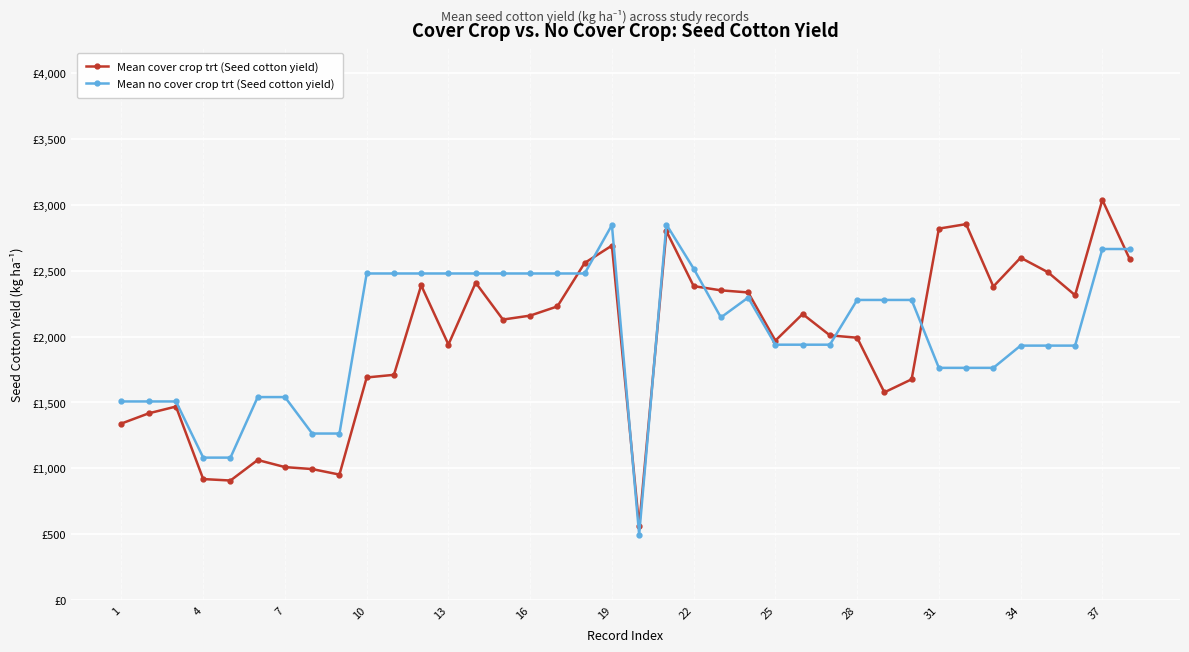

Reading left to right, list all the values displayed in this chart.

Mean cover crop trt (Seed cotton yield): 1340.2	1417.5	1469.1	918.0	907.0	1063.0	1009.0	994.0	952.0	1690.0	1710.0	2390.0	1940.0	2410.0	2130.0	2160.0	2230.0	2560.0	2692.0	559.5	2802.0	2384.0	2352.0	2336.0	1970.0	2172.0	2010.0	1992.0	1577.0	1676.0	2821.0	2855.0	2381.0	2600.0	2490.0	2315.0	3039.0	2591.0
Mean no cover crop trt (Seed cotton yield): 1507.7	1507.7	1507.7	1081.0	1081.0	1541.0	1541.0	1264.0	1264.0	2480.0	2480.0	2480.0	2480.0	2480.0	2480.0	2480.0	2480.0	2480.0	2848.0	495.5	2852.0	2517.0	2146.0	2297.0	1939.0	1939.0	1939.0	2279.0	2279.0	2279.0	1763.0	1763.0	1763.0	1932.0	1932.0	1932.0	2666.0	2666.0